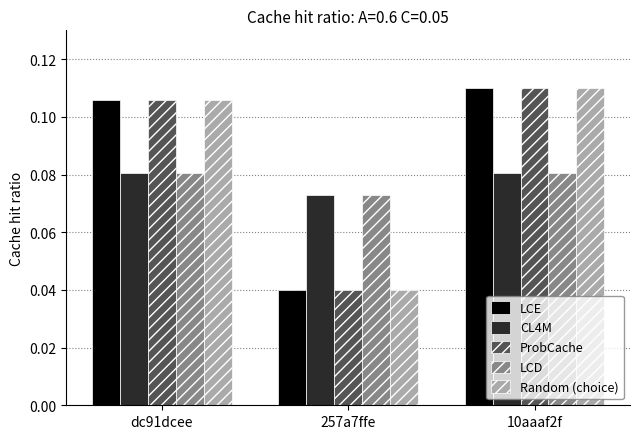

What are all the series names shown in the legend?

LCE, CL4M, ProbCache, LCD, Random (choice)